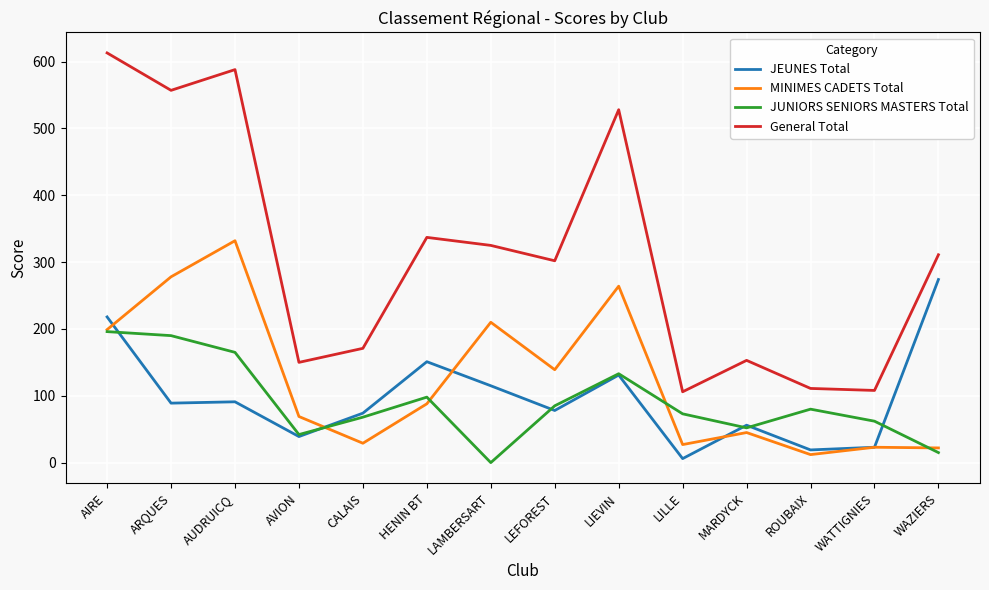

Is the value of JUNIORS SENIORS MASTERS Total at LIEVIN greater than the value of General Total at AUDRUICQ?

No